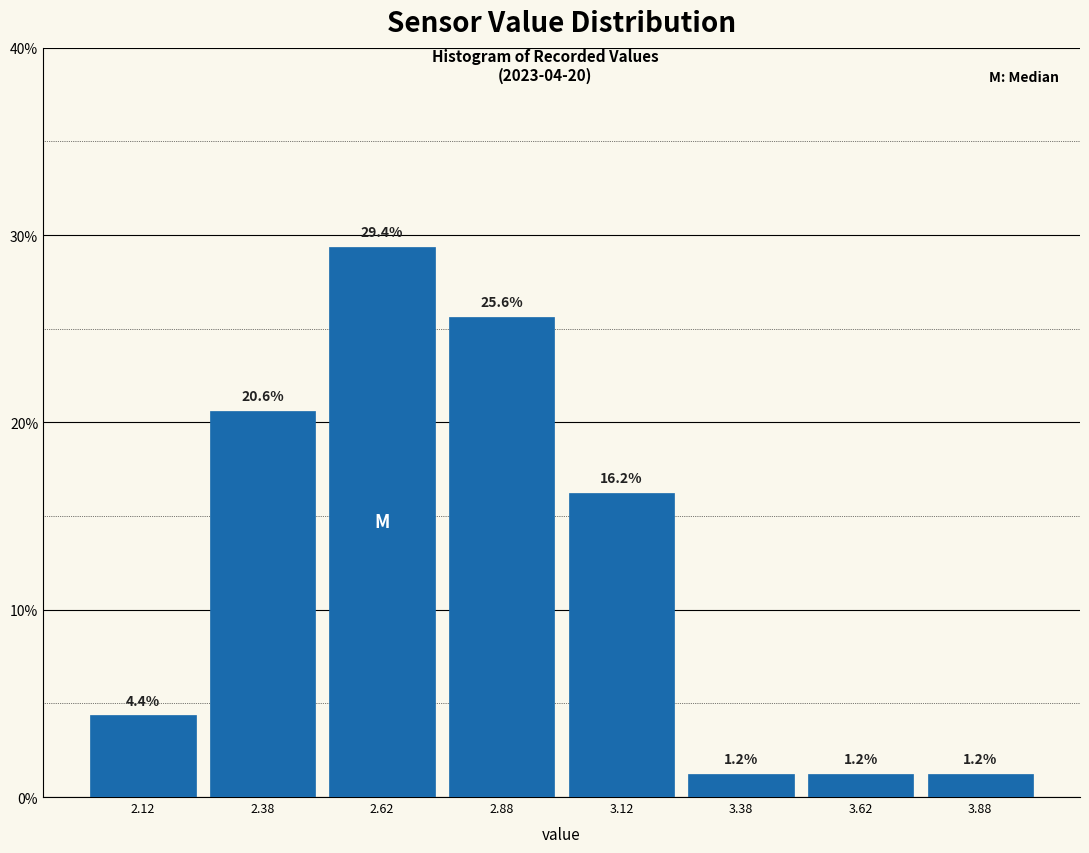

Reading left to right, list every bar in this chart as the range it spans on the x-axis followed by its height.

2.00 to 2.25: 4.4
2.25 to 2.50: 20.6
2.50 to 2.75: 29.4
2.75 to 3.00: 25.6
3.00 to 3.25: 16.2
3.25 to 3.50: 1.2
3.50 to 3.75: 1.2
3.75 to 4.00: 1.2